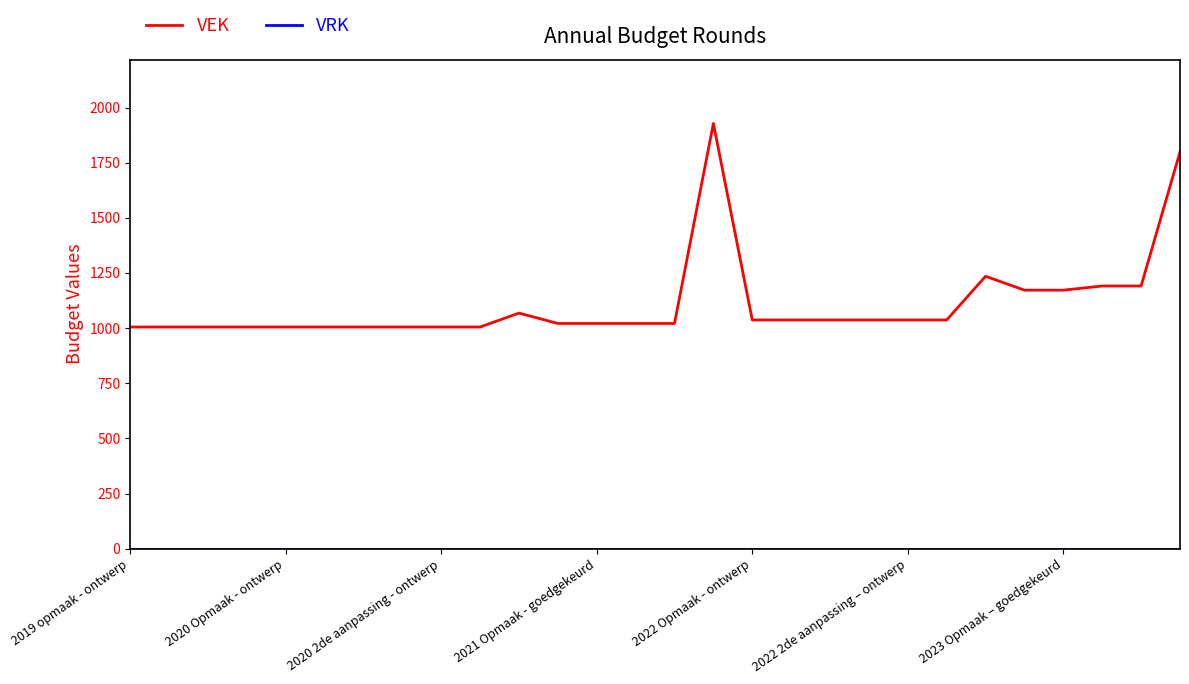

What is the difference between the maximum and minimum values in the VEK series?

923